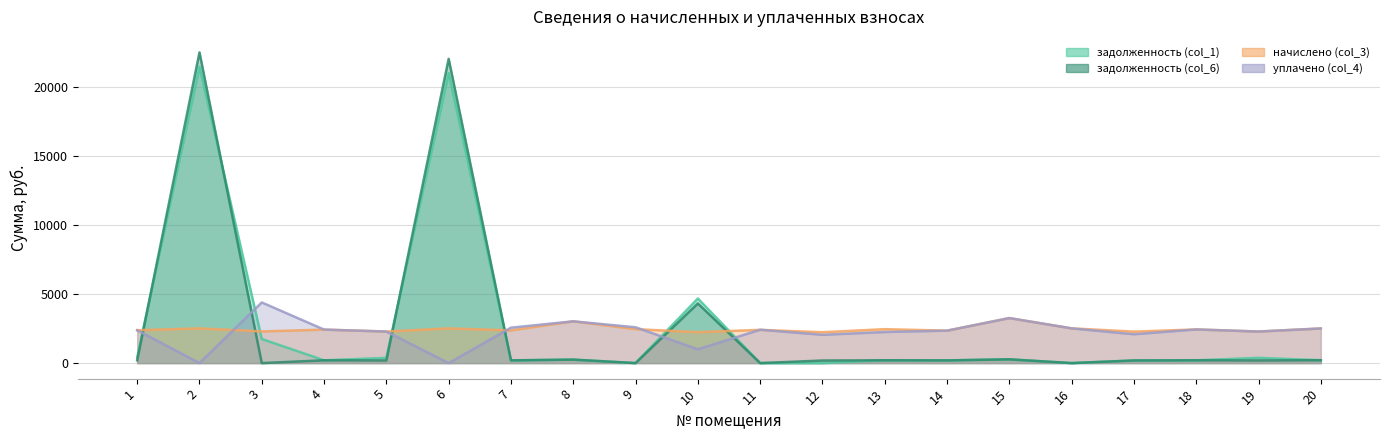

What is the spread (max minus min) of values at 17?

2087.1